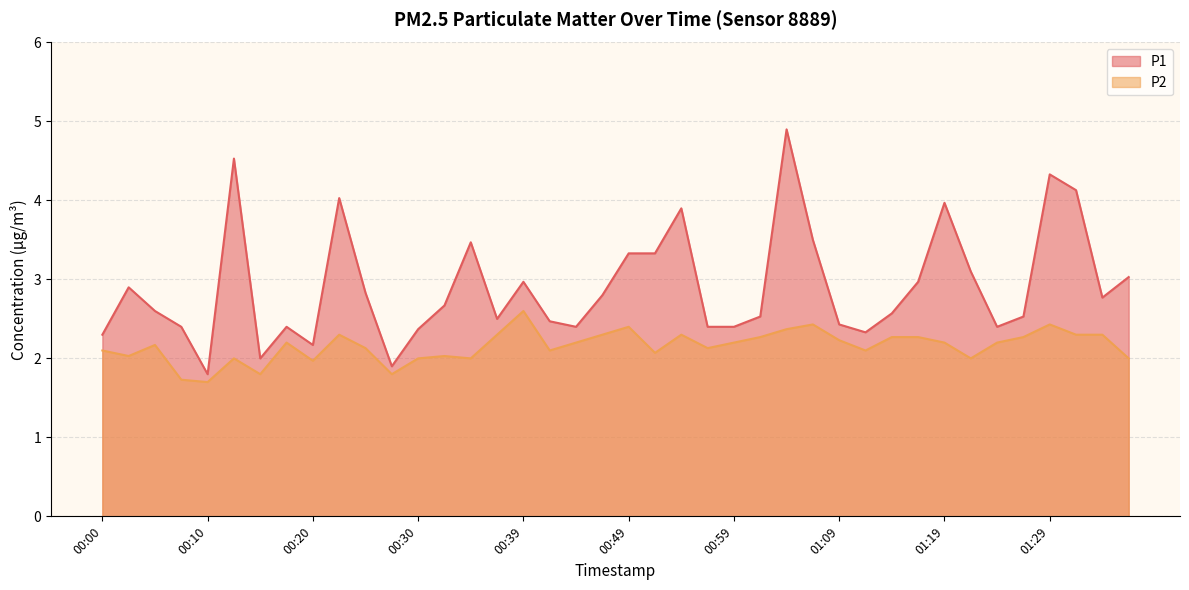

What is the sum of all P2 values?

86.2